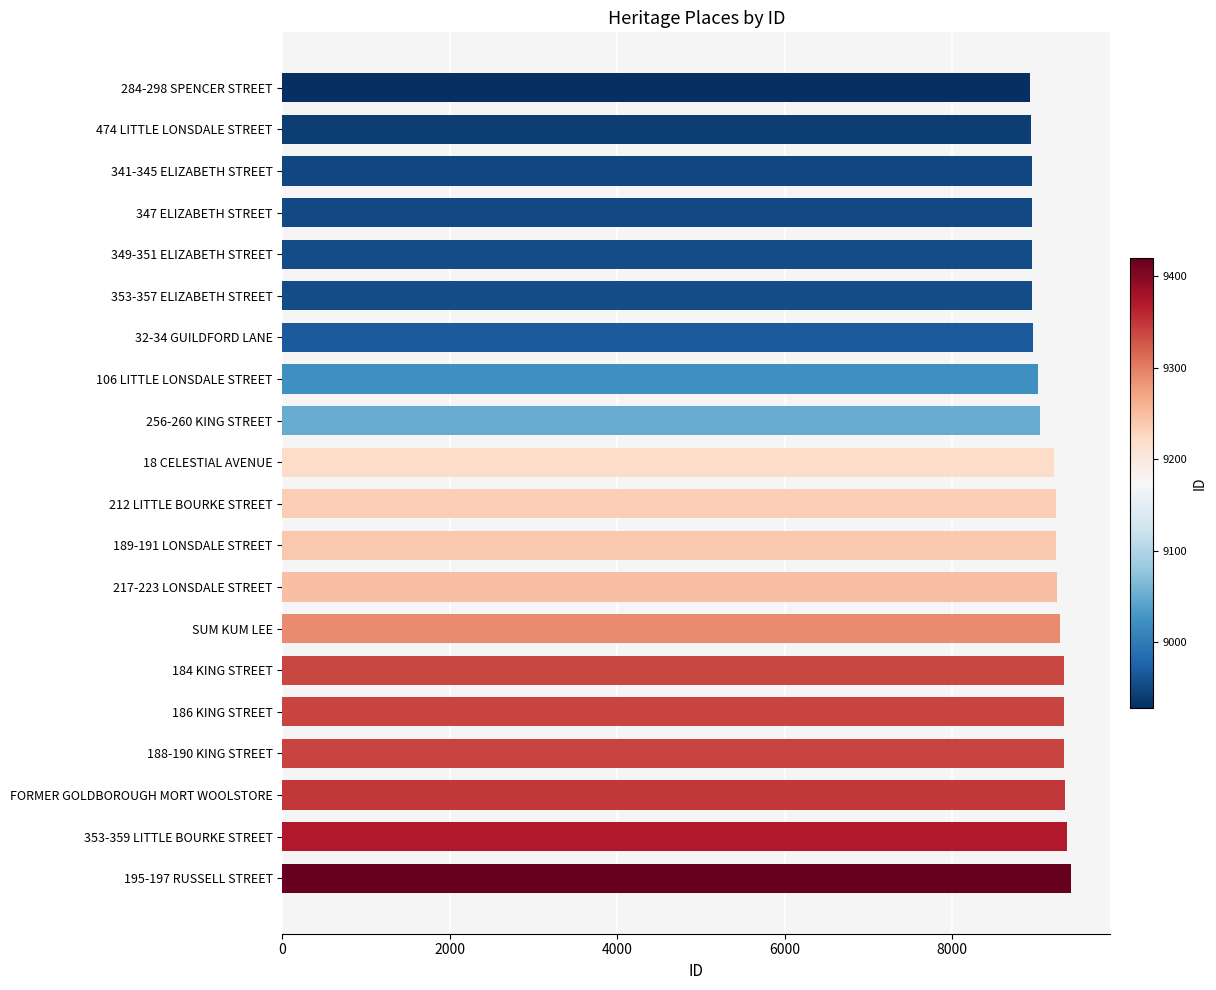

Are the bars horizontal?

Yes